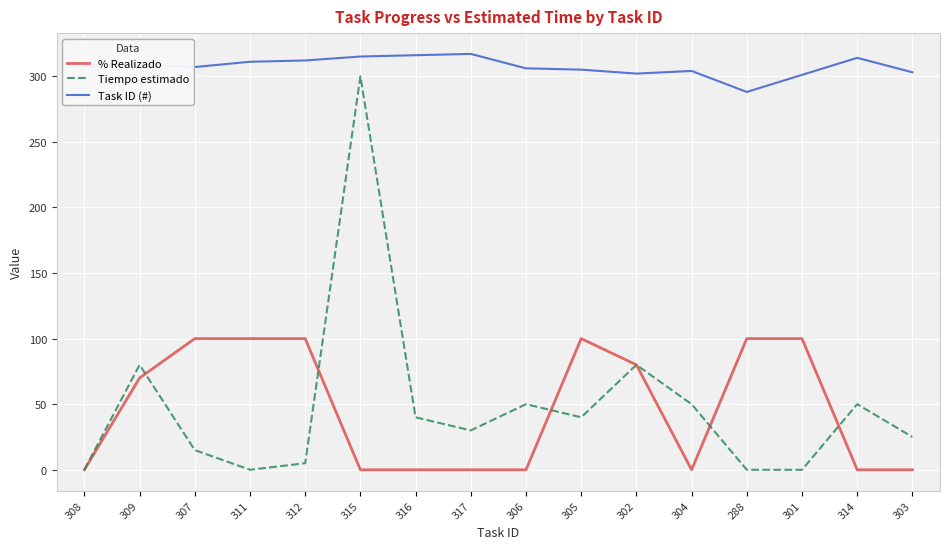

True or false: % Realizado and Task ID (#) cross at least once.

False